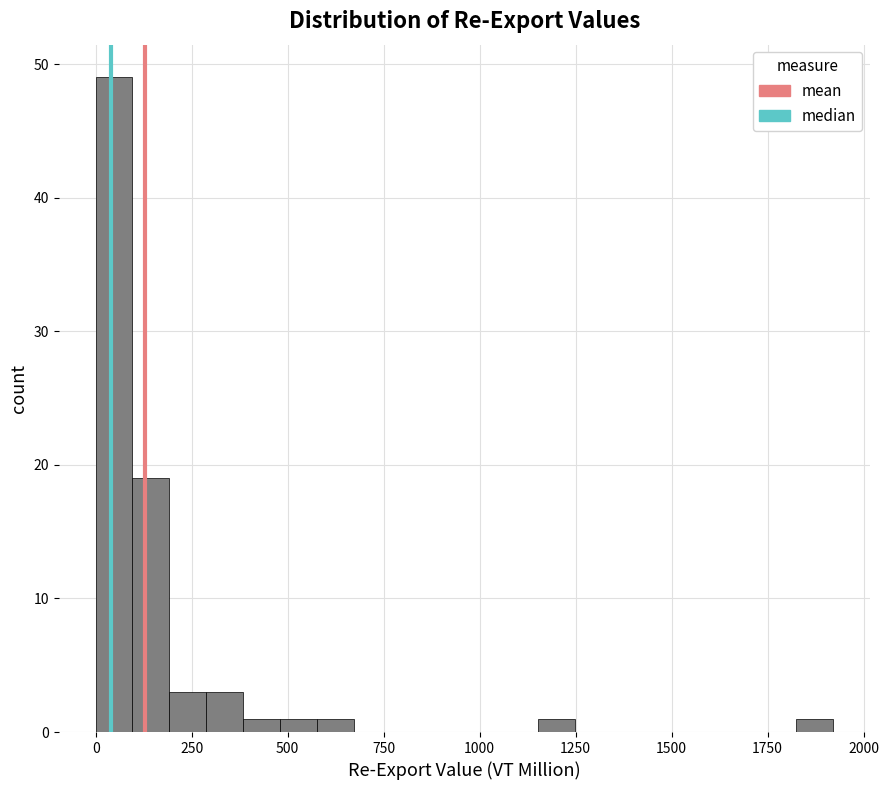

Around what value on the x-axis is the tallest bar? Give the approximate position of its centre, as read against the axis.

50